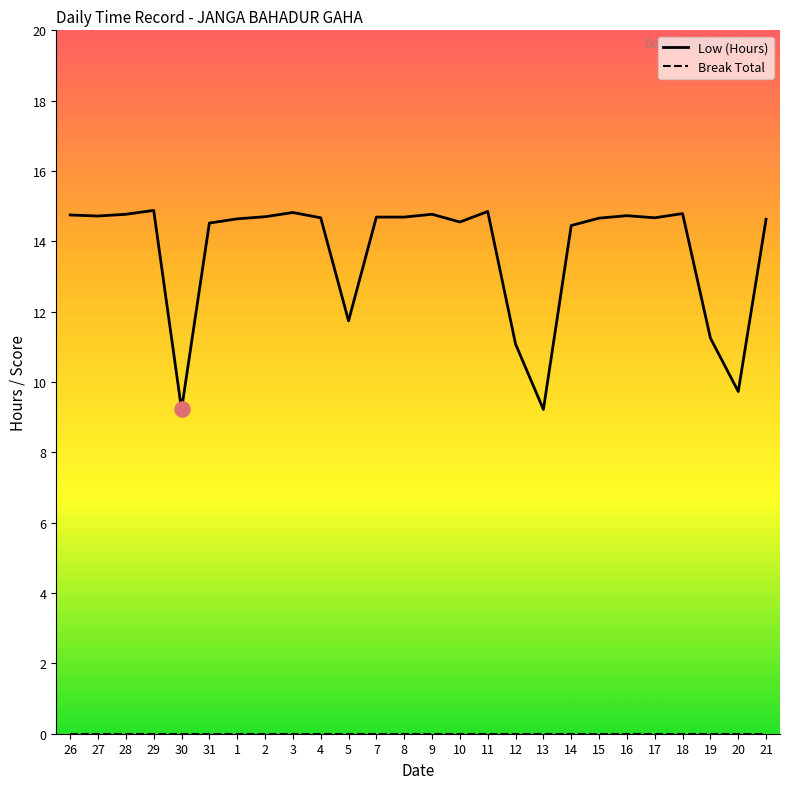

Which series has the widest spread of values?

Low (Hours)